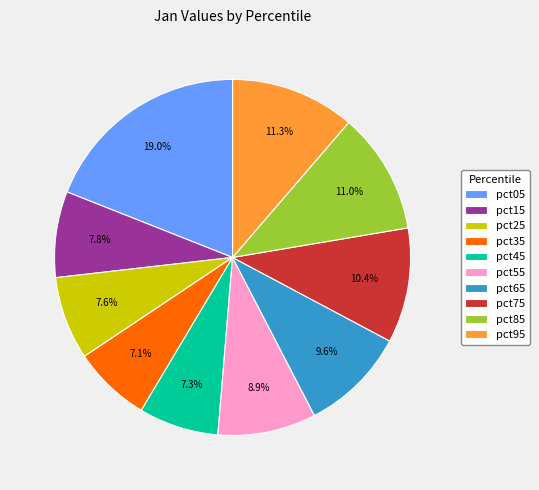

To the nearest percent, what percentage of the pie is pct75?

10%